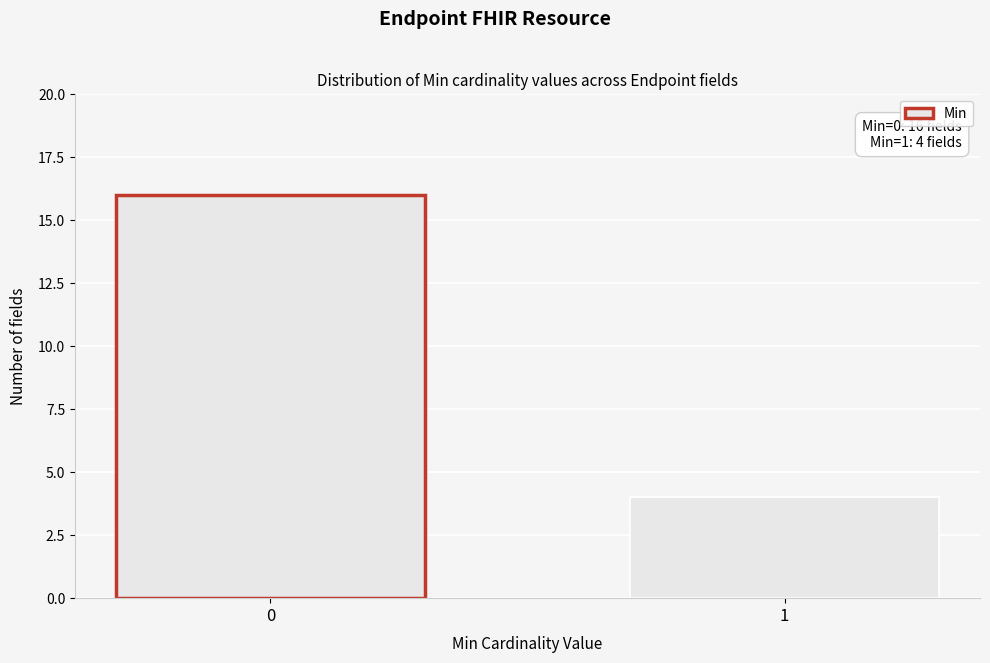

Reading left to right, what are all the values shown in this chart?

0=16	1=4